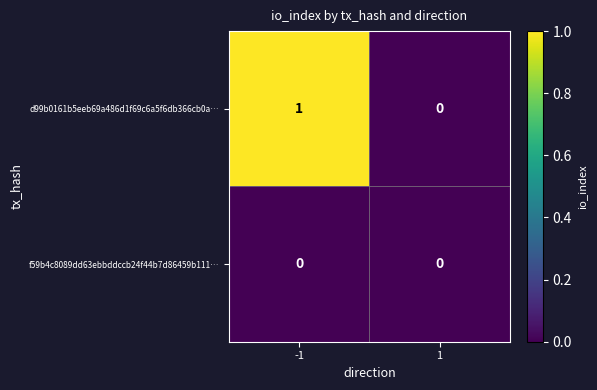

Reading right to left, list all the values displayed in this chart.

d99b0161b5eeb69a486d1f69c6a5f6db366cb0a…: 1=0	-1=1
f59b4c8089dd63ebbddccb24f44b7d86459b111…: 1=0	-1=0